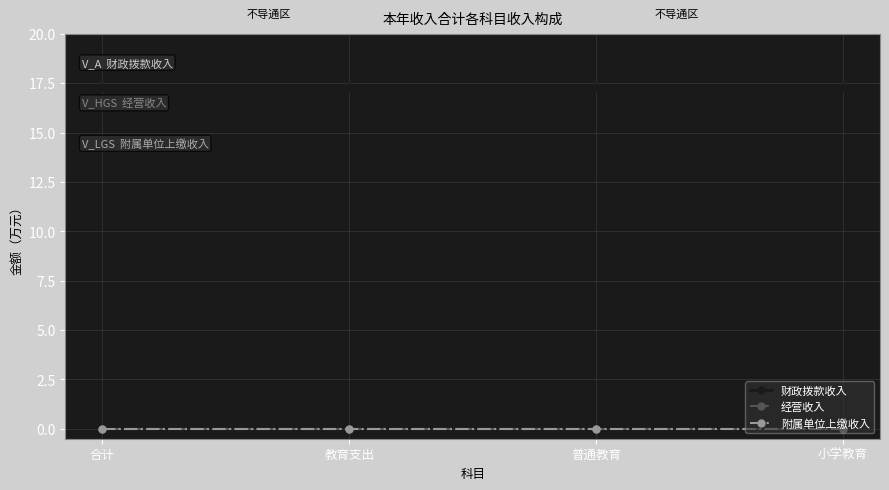

Which has a higher value, 教育支出 or 普通教育?

教育支出